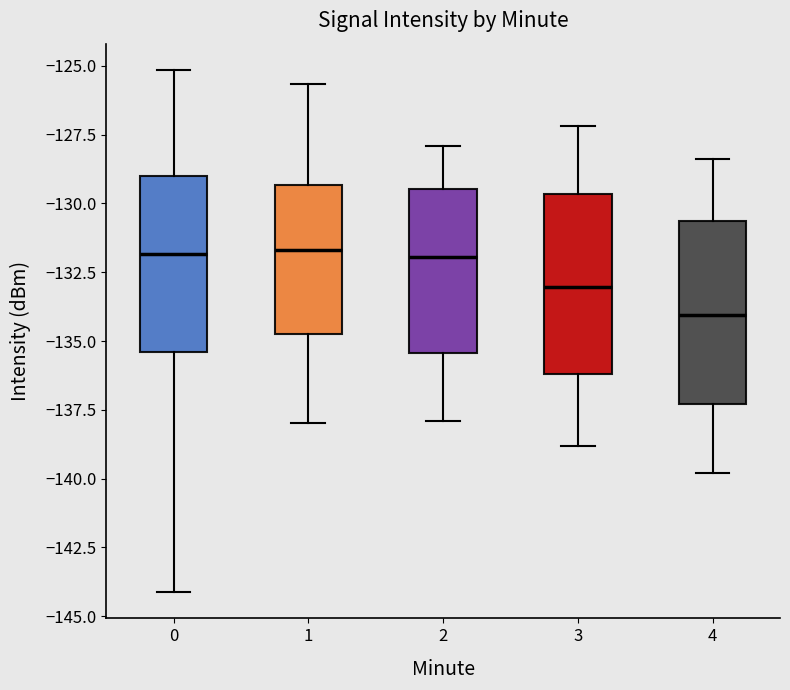

Reading left to right, read every box against the y-axis: the position of its median line, the range the box covers, and the ends of its whiskers. The values are not printed on the chart, so give them approximately, as read against the axis.

0: median -132.0, box -135.5 to -129.0, whiskers -144.0 to -125.0
1: median -131.5, box -134.5 to -129.5, whiskers -138.0 to -125.5
2: median -132.0, box -135.5 to -129.5, whiskers -138.0 to -128.0
3: median -133.0, box -136.0 to -129.5, whiskers -139.0 to -127.0
4: median -134.0, box -137.5 to -130.5, whiskers -140.0 to -128.5